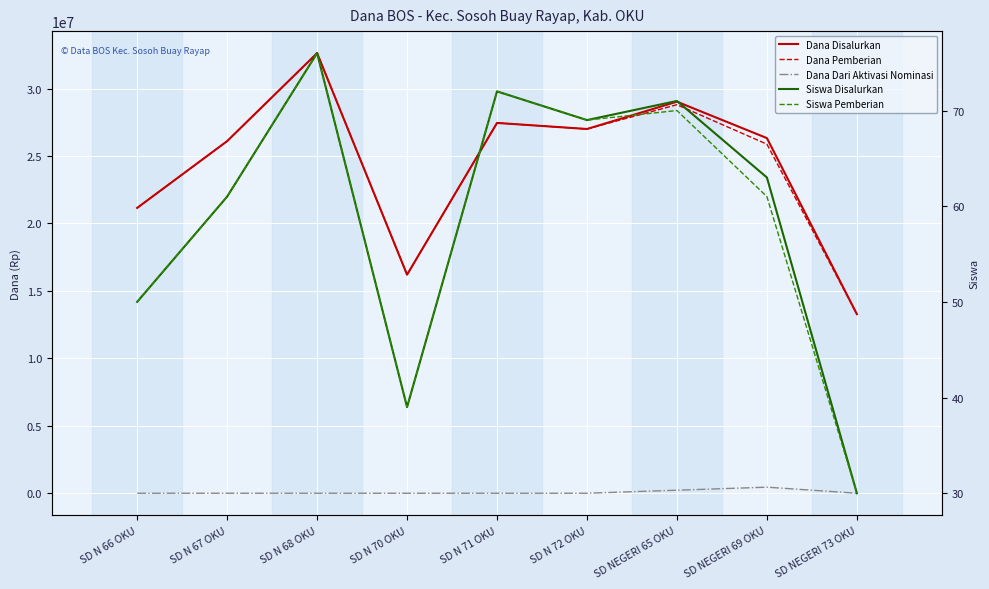

Is the value of Dana Dari Aktivasi Nominasi at SD N 67 OKU greater than the value of Dana Disalurkan at SD N 68 OKU?

No